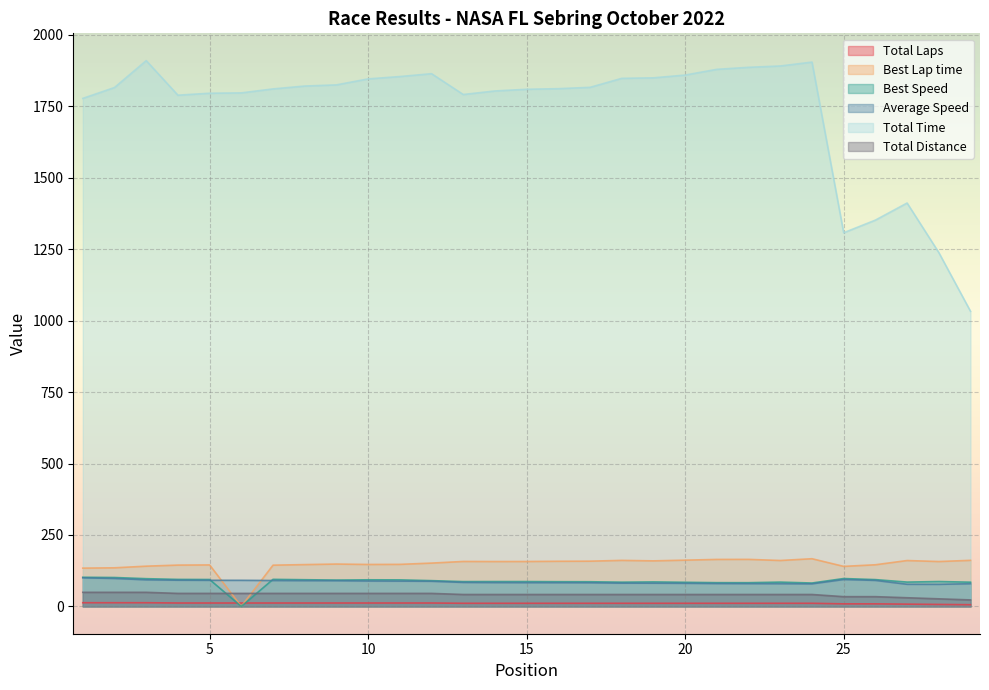

What is the sum of all Total Time values?

50393.0